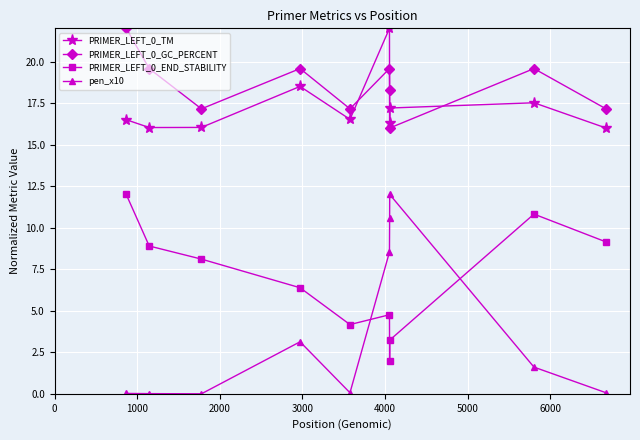

What is the greatest value displayed?

22.0